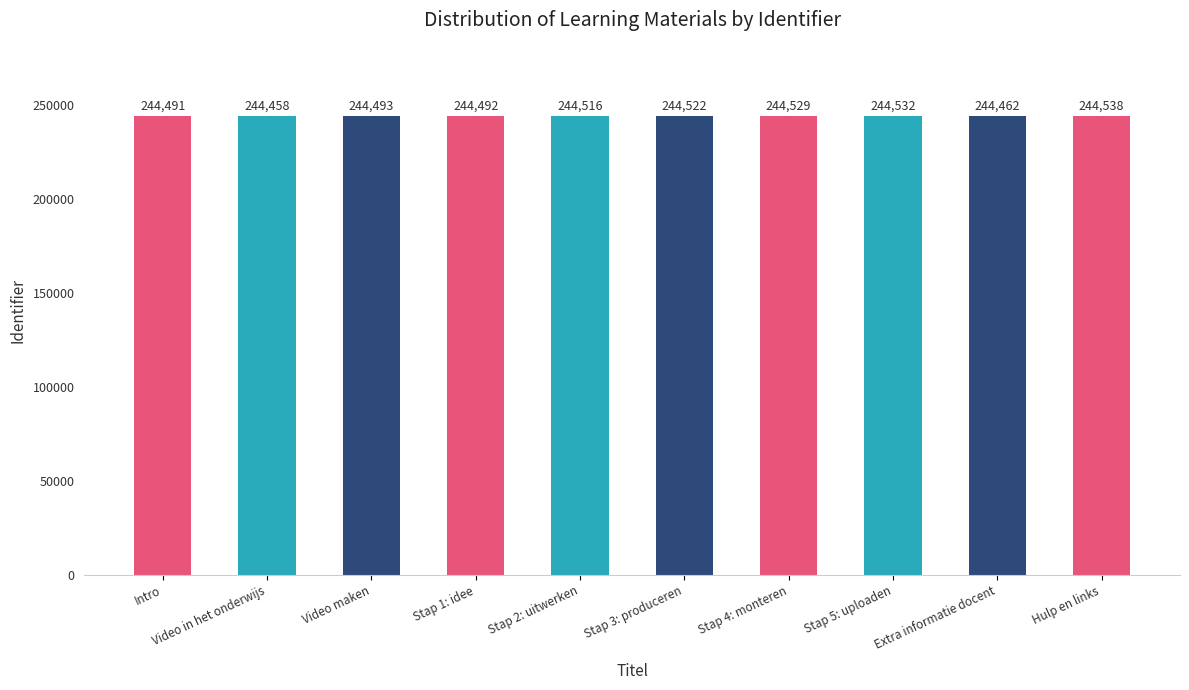

Reading left to right, list all the values displayed in this chart.

Intro=244491	Video in het onderwijs=244458	Video maken=244493	Stap 1: idee=244492	Stap 2: uitwerken=244516	Stap 3: produceren=244522	Stap 4: monteren=244529	Stap 5: uploaden=244532	Extra informatie docent=244462	Hulp en links=244538